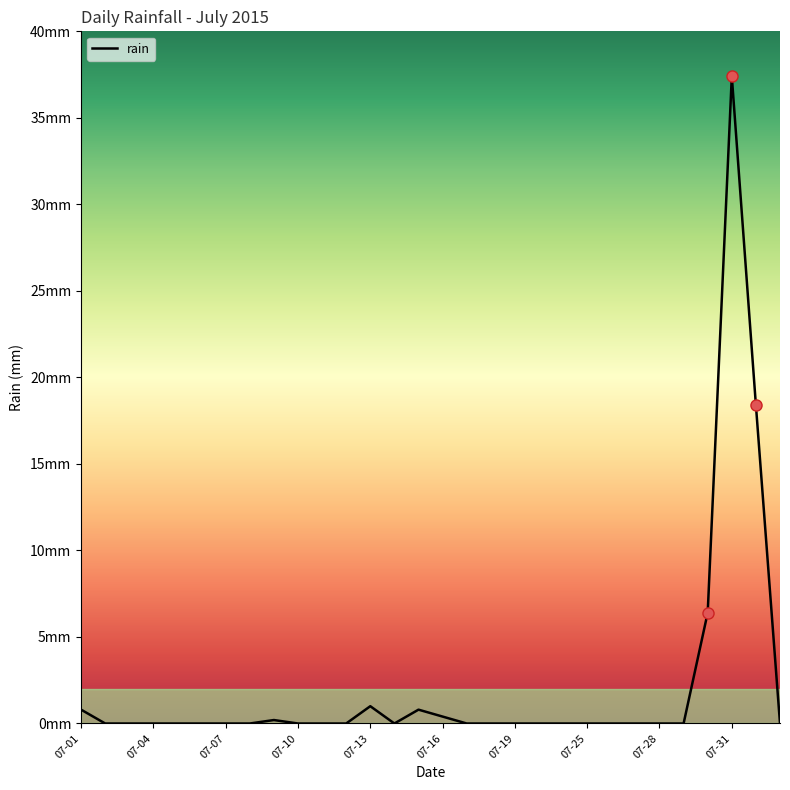

Does the chart have visible grid lines?

No